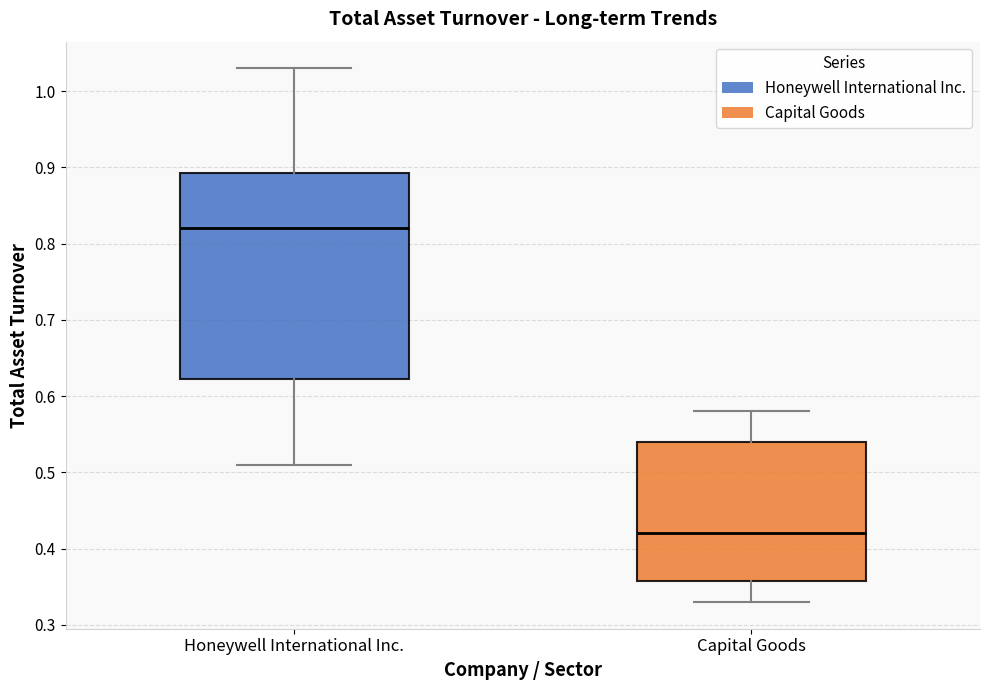

Comparing the boxes themselves (not the whiskers), which one is the tallest?

Honeywell International Inc.